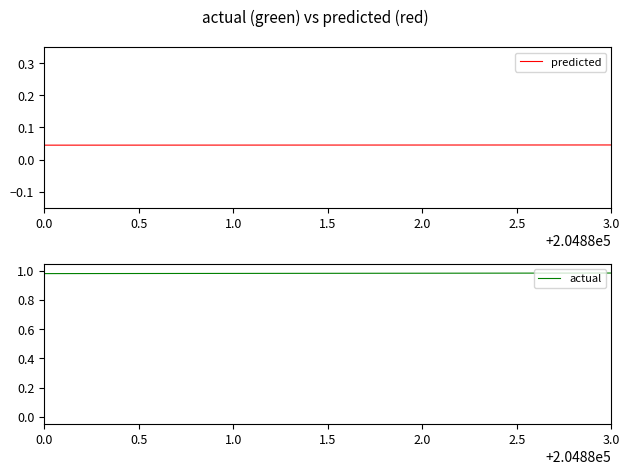

How many lines are shown in the chart?

2